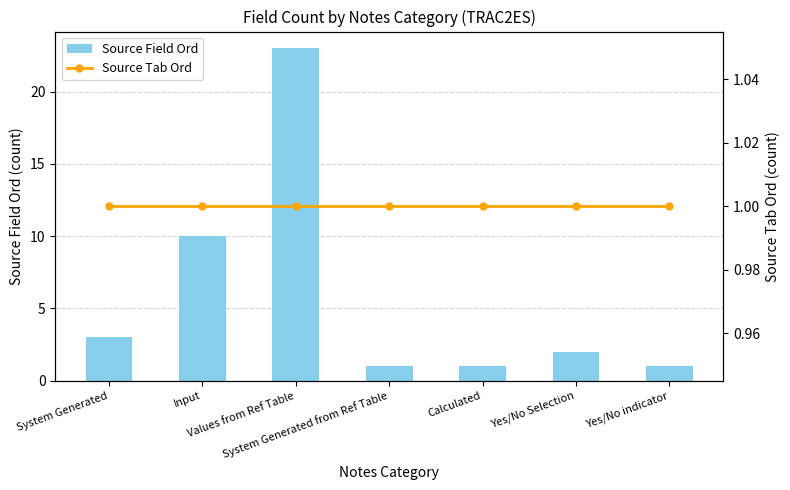

What position from the right is Input?

6